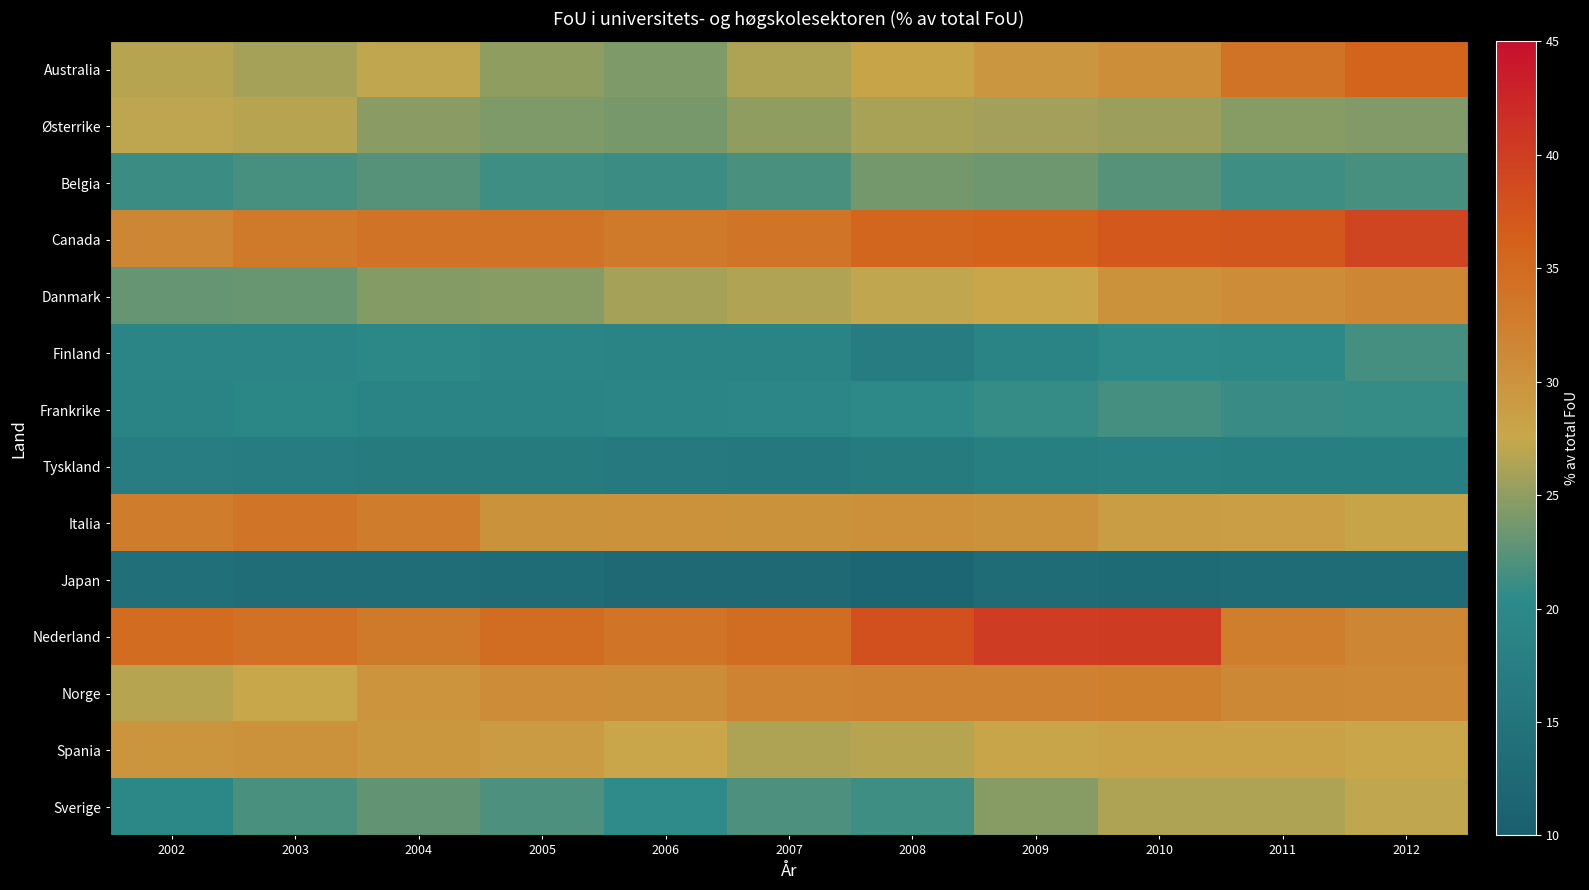

Reading left to right, extract all data points from this chart.

Australia: 2002=26.8	2003=26.0	2004=27.1	2005=25.0	2006=24.2	2007=26.4	2008=28.0	2009=29.6	2010=30.6	2011=34.0	2012=35.7
Østerrike: 2002=27.0	2003=26.7	2004=24.7	2005=24.1	2006=23.8	2007=25.0	2008=26.1	2009=25.8	2010=25.6	2011=24.6	2012=24.3
Belgia: 2002=21.2	2003=21.8	2004=22.3	2005=21.3	2006=21.1	2007=21.8	2008=23.7	2009=23.5	2010=22.3	2011=21.3	2012=21.7
Canada: 2002=31.7	2003=33.0	2004=34.0	2005=34.0	2006=33.1	2007=33.9	2008=35.5	2009=35.9	2010=37.0	2011=37.3	2012=39.4
Danmark: 2002=23.0	2003=23.2	2004=24.4	2005=24.6	2006=25.9	2007=26.4	2008=27.2	2009=27.7	2010=30.3	2011=30.9	2012=31.6
Finland: 2002=19.2	2003=19.2	2004=19.8	2005=19.0	2006=18.7	2007=18.7	2008=17.2	2009=18.9	2010=20.4	2011=20.0	2012=21.6
Frankrike: 2002=18.9	2003=19.4	2004=18.6	2005=18.8	2006=19.2	2007=19.5	2008=20.0	2009=20.8	2010=21.6	2011=20.9	2012=20.8
Tyskland: 2002=17.3	2003=17.2	2004=16.7	2005=16.8	2006=16.4	2007=16.1	2008=16.8	2009=17.7	2010=18.2	2011=17.9	2012=17.7
Italia: 2002=32.8	2003=33.9	2004=32.8	2005=30.2	2006=30.3	2007=30.1	2008=30.5	2009=30.3	2010=28.8	2011=28.6	2012=28.0
Japan: 2002=13.9	2003=13.7	2004=13.4	2005=13.4	2006=12.7	2007=12.6	2008=11.6	2009=13.4	2010=12.9	2011=13.2	2012=13.4
Nederland: 2002=34.8	2003=34.2	2004=33.2	2005=34.7	2006=33.8	2007=34.7	2008=37.9	2009=40.2	2010=40.4	2011=32.6	2012=31.6
Norge: 2002=26.8	2003=27.5	2004=29.9	2005=30.8	2006=30.7	2007=31.9	2008=32.0	2009=32.0	2010=32.3	2011=31.4	2012=31.3
Spania: 2002=29.8	2003=30.3	2004=29.5	2005=29.0	2006=27.6	2007=26.4	2008=26.7	2009=27.8	2010=28.3	2011=28.2	2012=27.7
Sverige: 2002=19.6	2003=21.8	2004=22.9	2005=22.0	2006=20.6	2007=21.9	2008=21.3	2009=24.6	2010=26.3	2011=26.3	2012=27.1